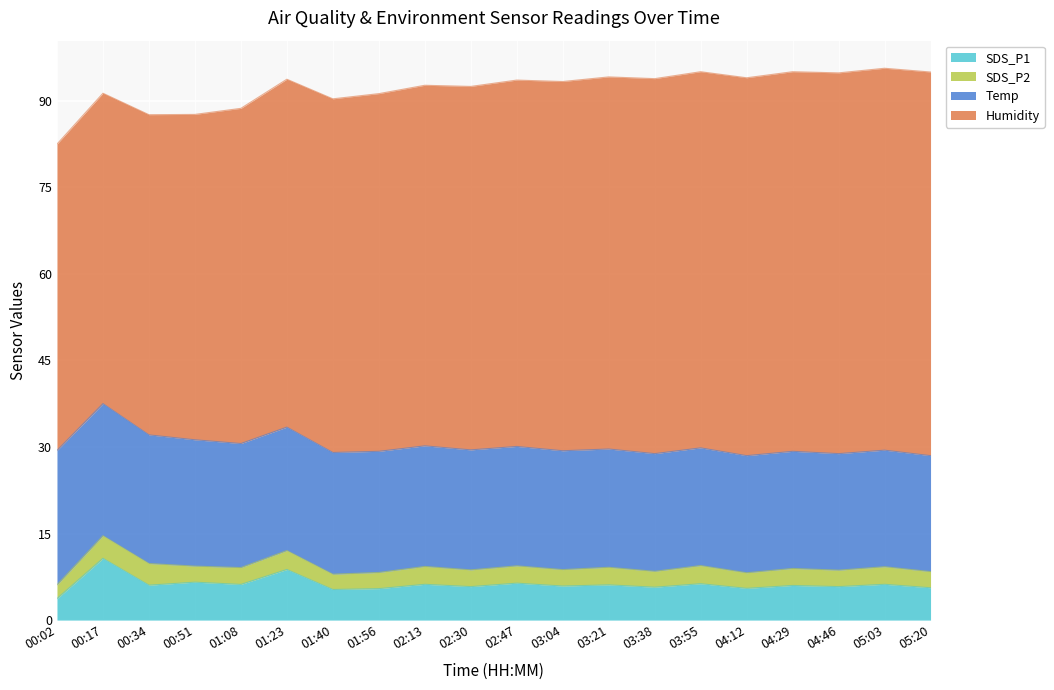

At which category is the sum across all series the highest?

05:03